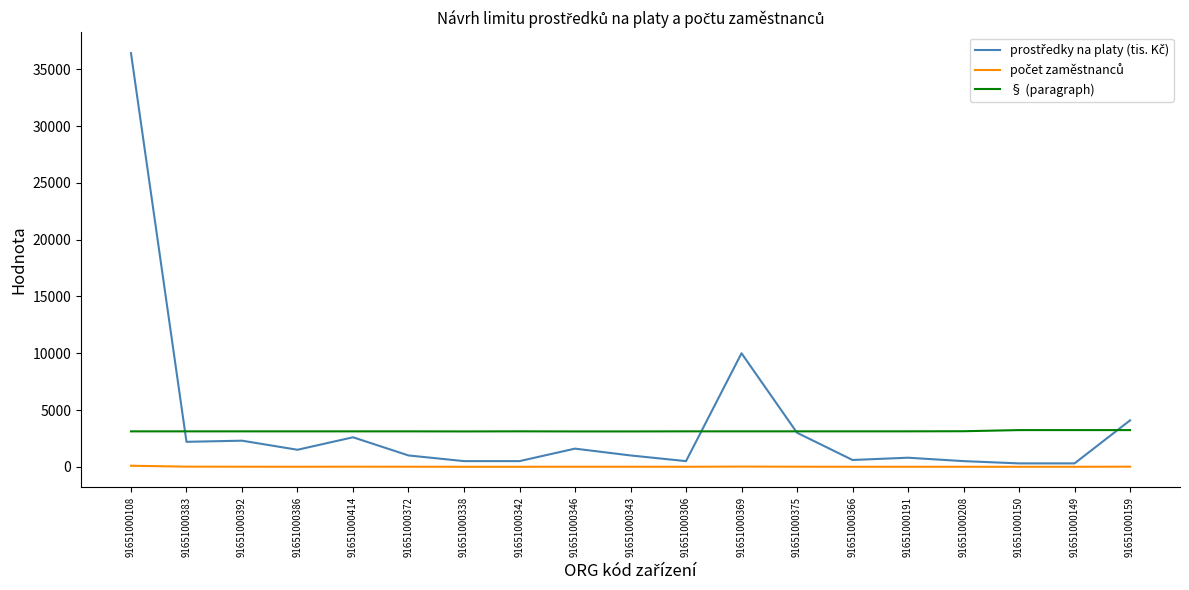

What is the sum of the § (paragraph) values at 91651000208 and 91651000150?

6366.0